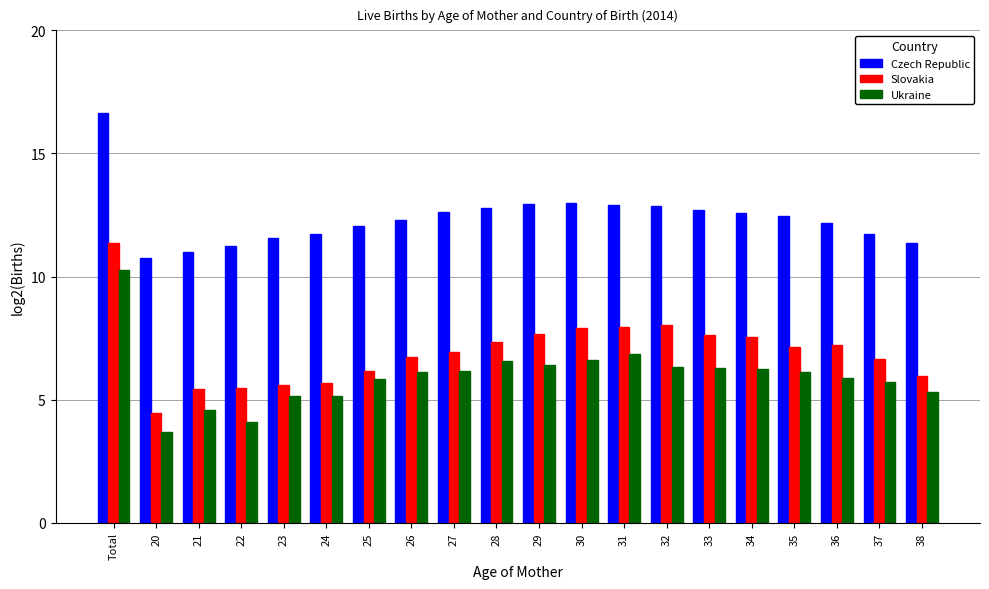

At which label does Ukraine first exceed 6?

Total